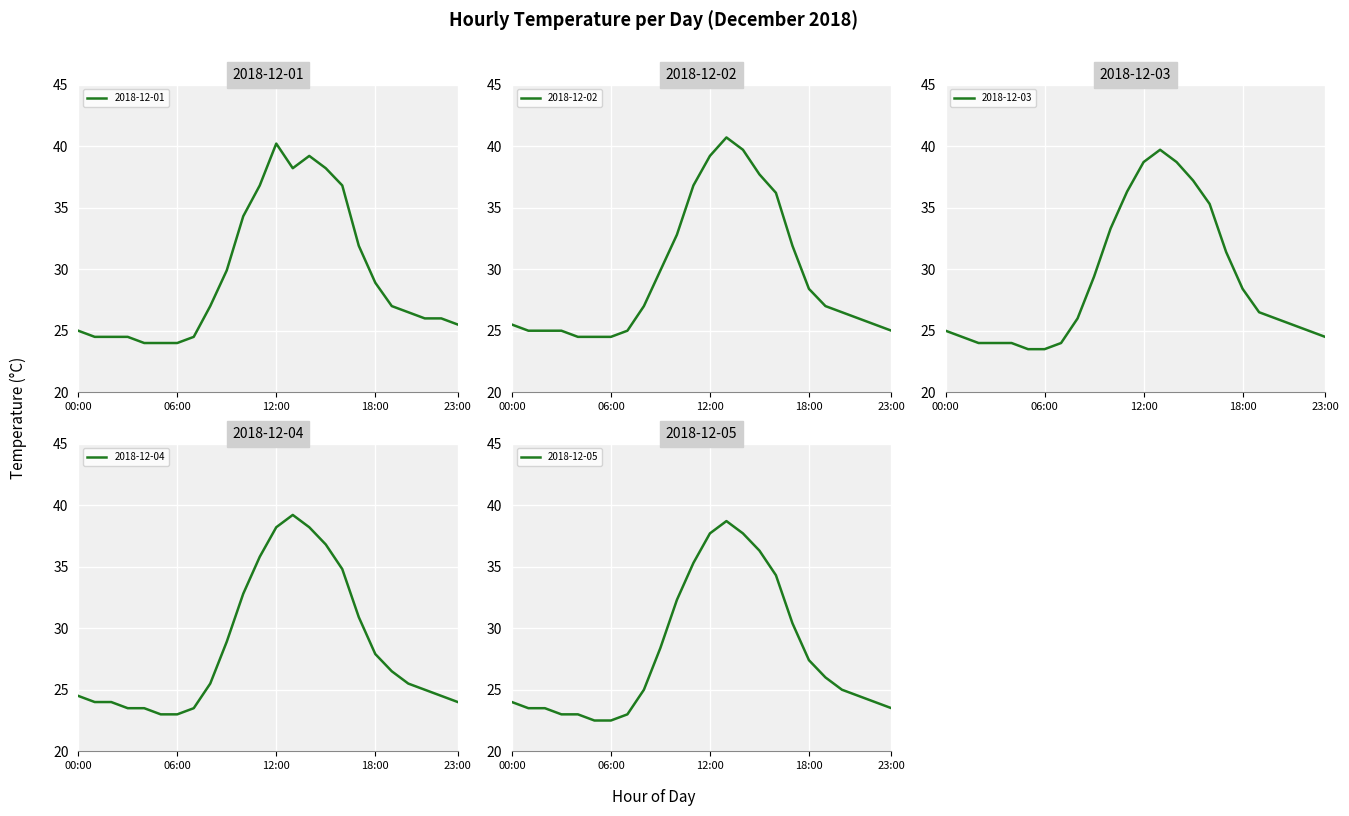

The 2018-12-05 series shows 28.4 at 9. True or false?

True